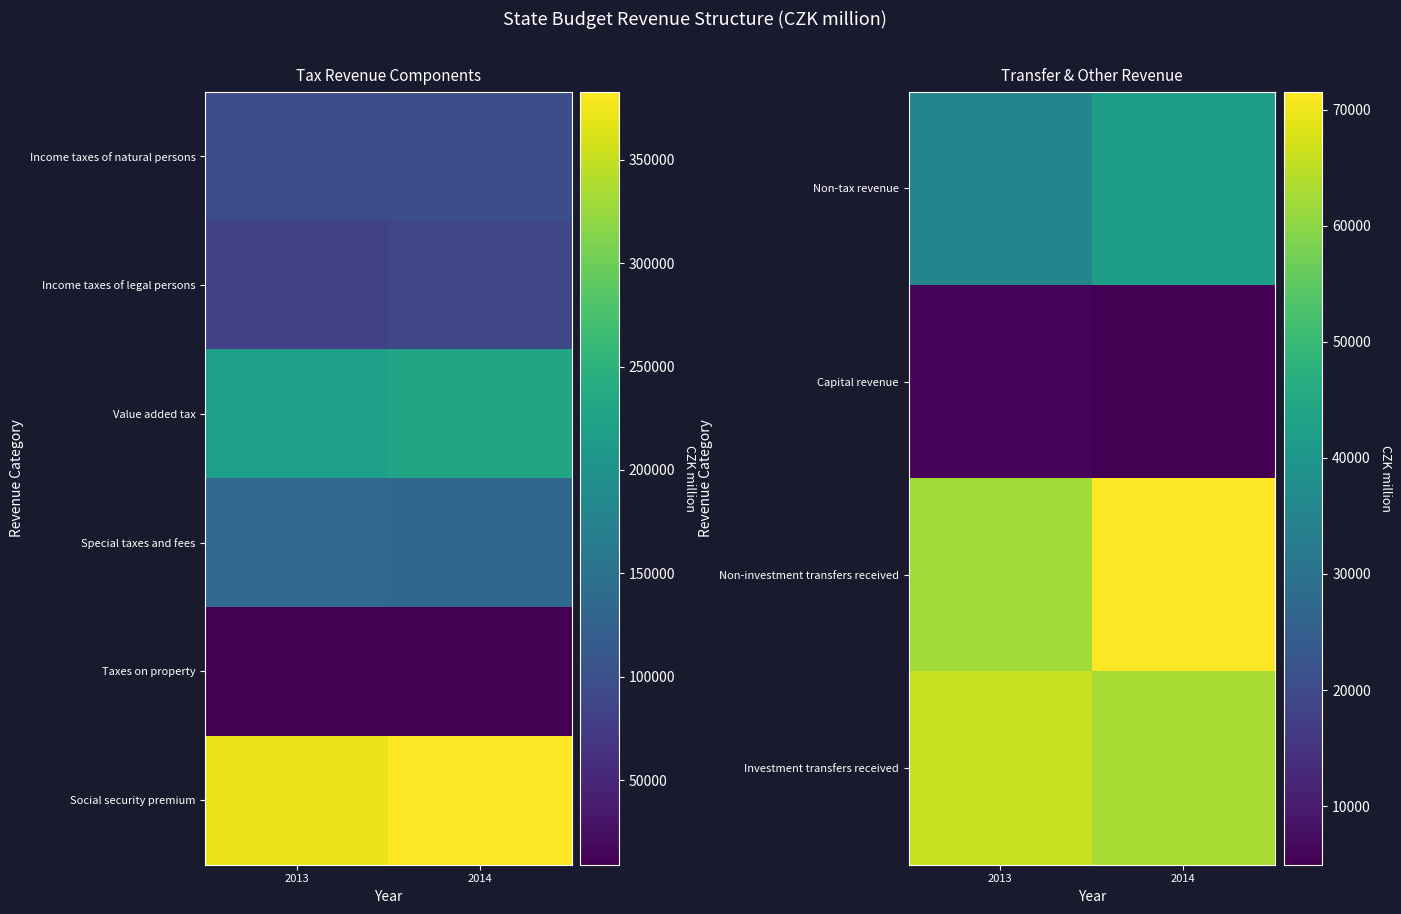

Is it true that Taxes on property equals 2084.3 at 2013?

False